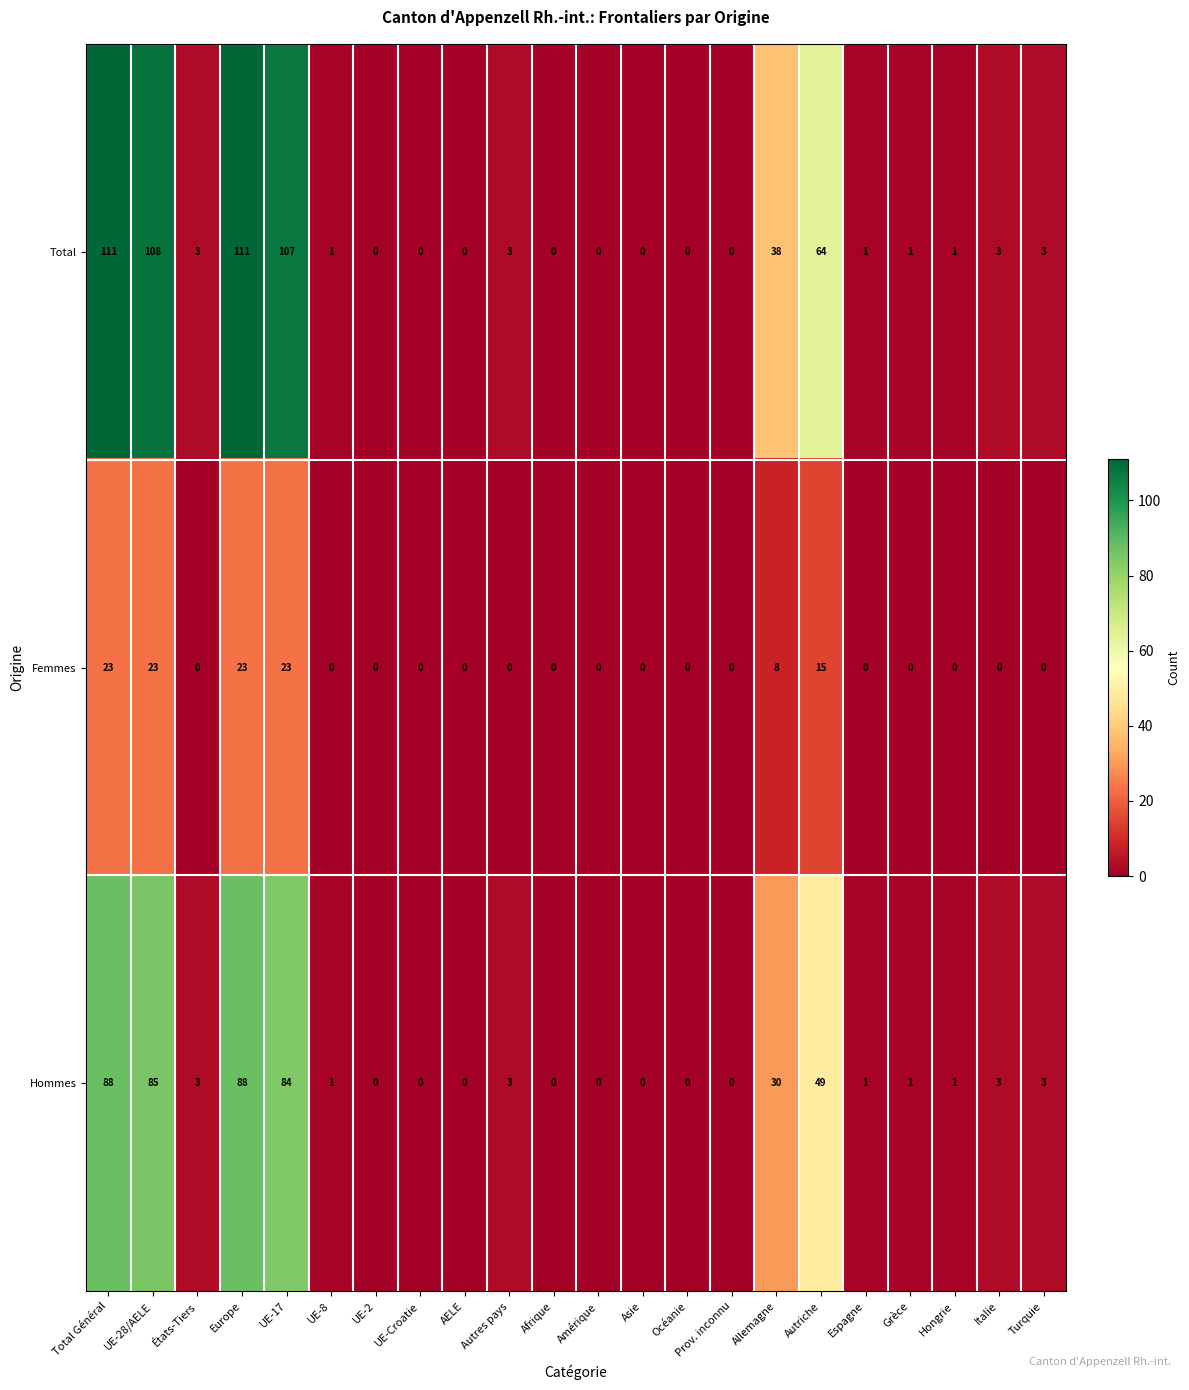

True or false: Femmes has a value of 10 at Espagne.

False